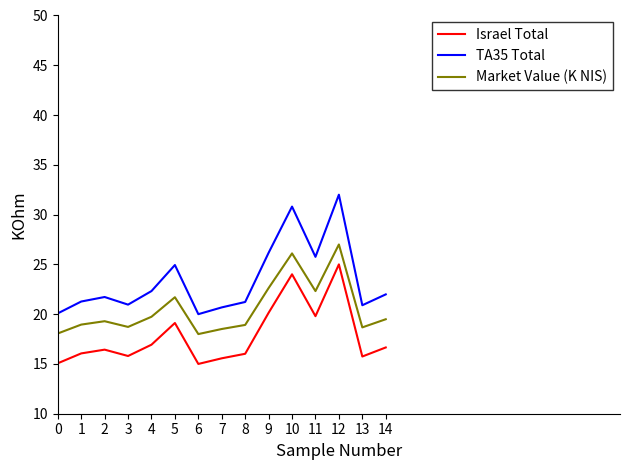

What is the spread (max minus min) of values at 7?

5.1